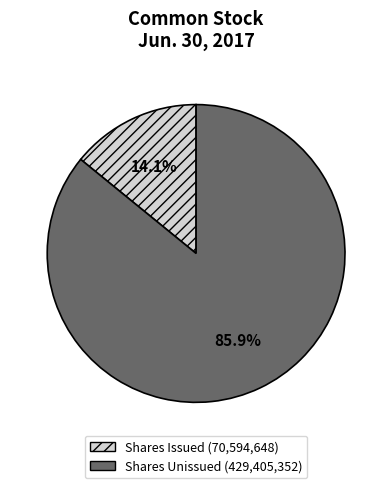

Is there any slice that represents more than half of the pie?

Yes